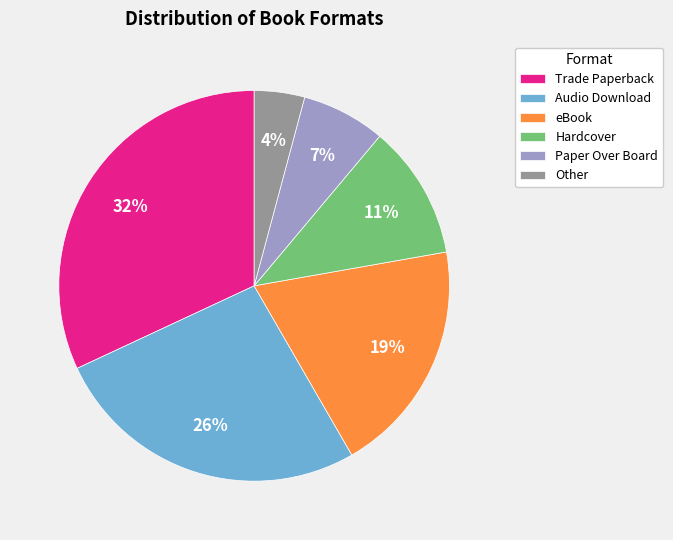

Is the sum of Audio Download and Trade Paperback greater than half?

Yes